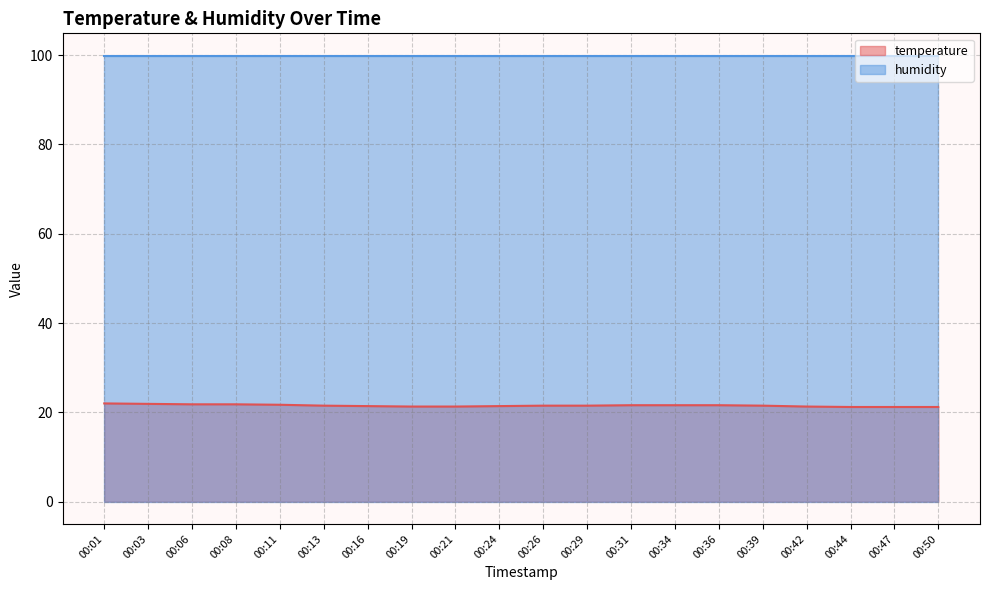

What is the minimum value shown in the chart?

21.2